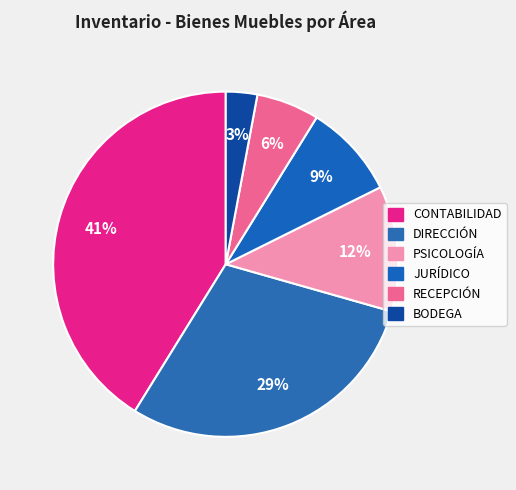

Does any single category account for the majority?

No